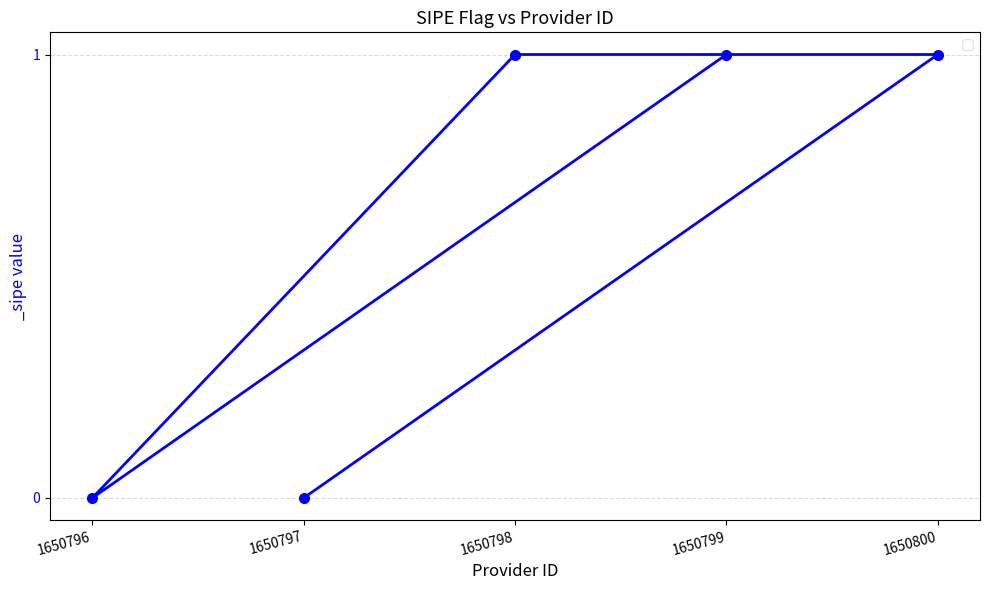

What is the change in value from 1650797 to 1650798?

+1